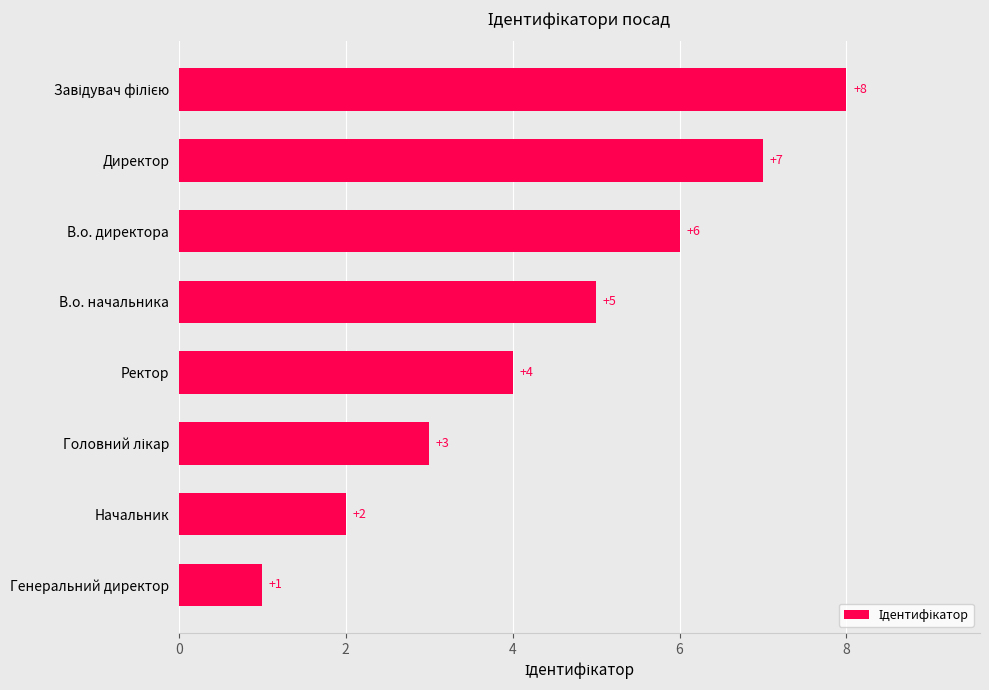

What is the sum of all values?

36